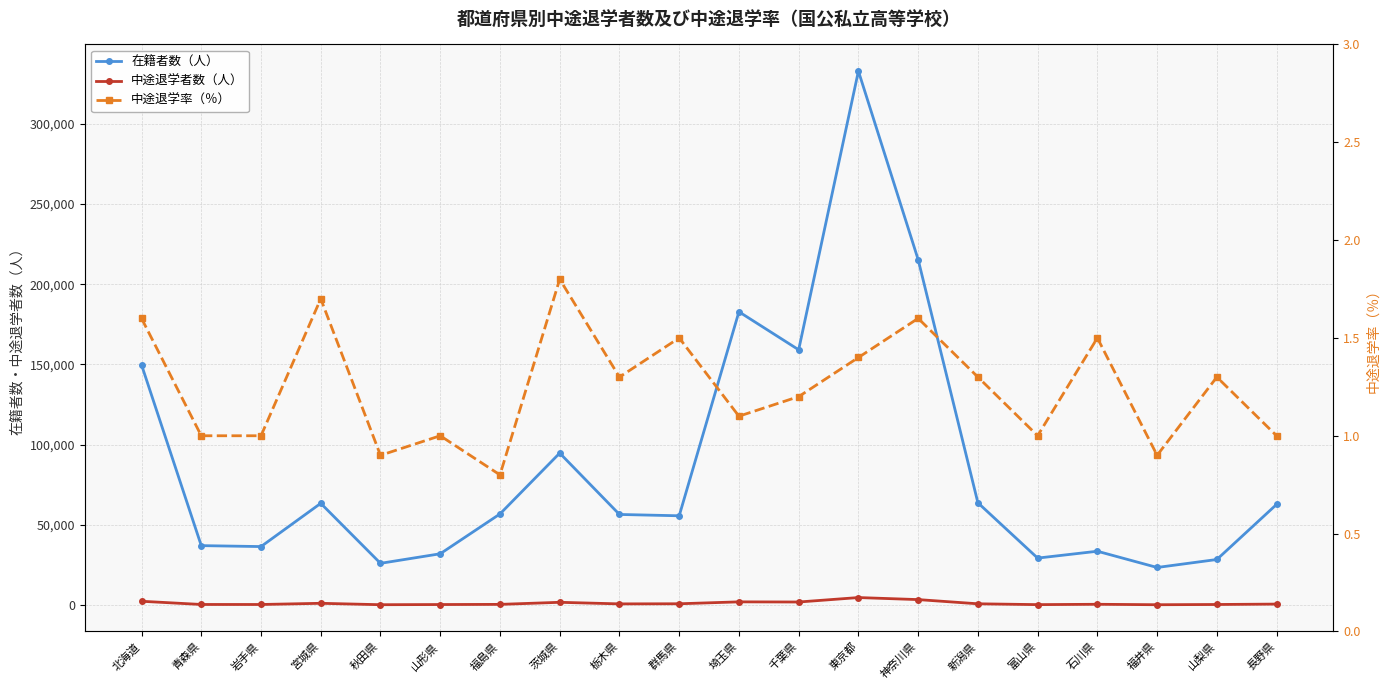

True or false: 中途退学率（％） and 中途退学者数（人） cross at least once.

False